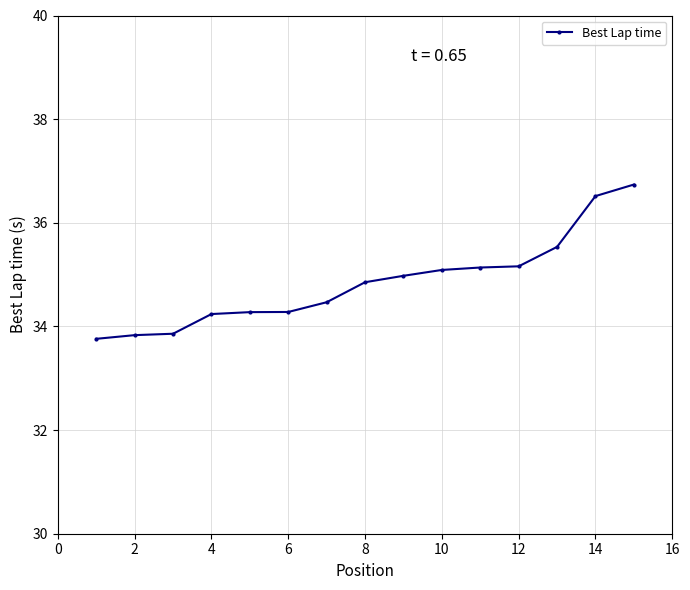

What is the difference between the maximum and minimum values?

3.0